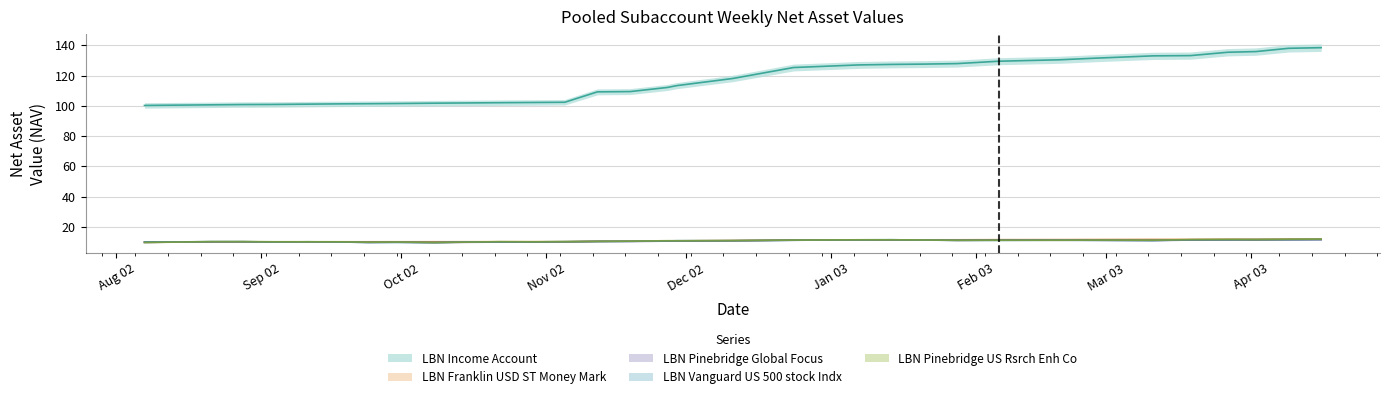

What is the sum of all LBN Pinebridge US Rsrch Enh Co values?

352.1